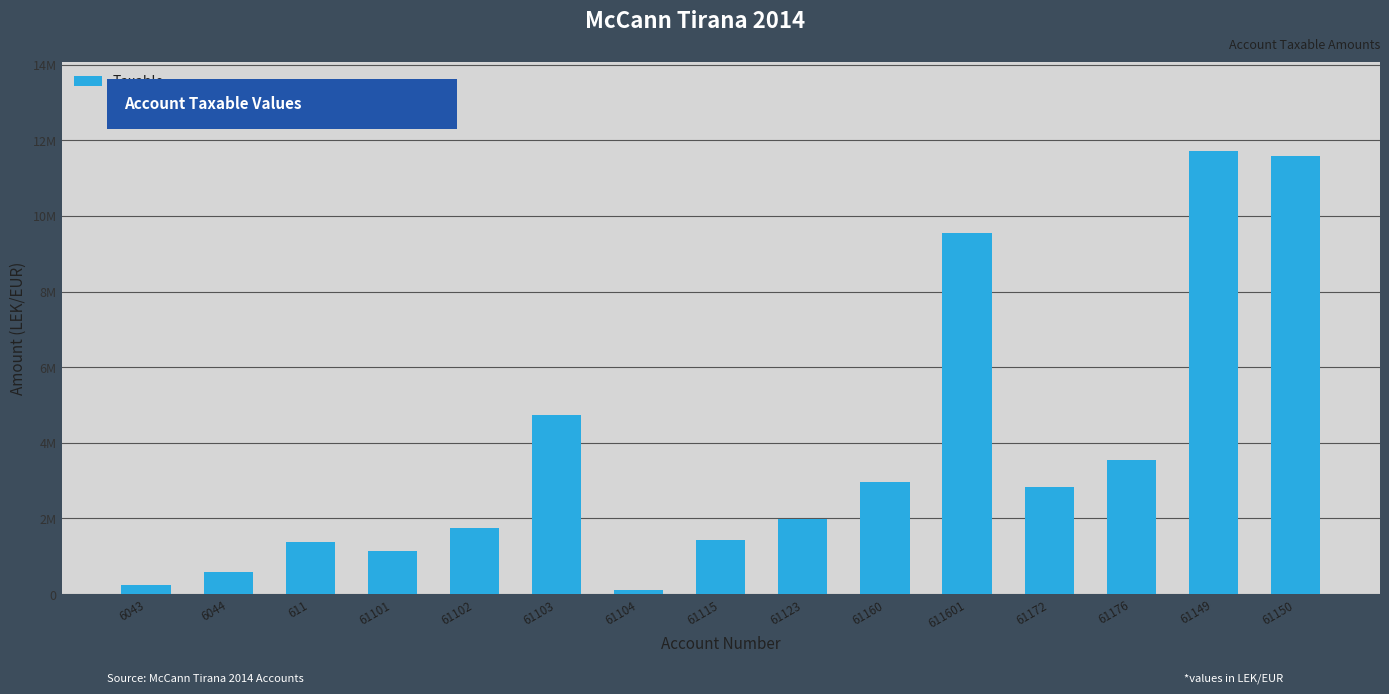

Are the bars horizontal?

No